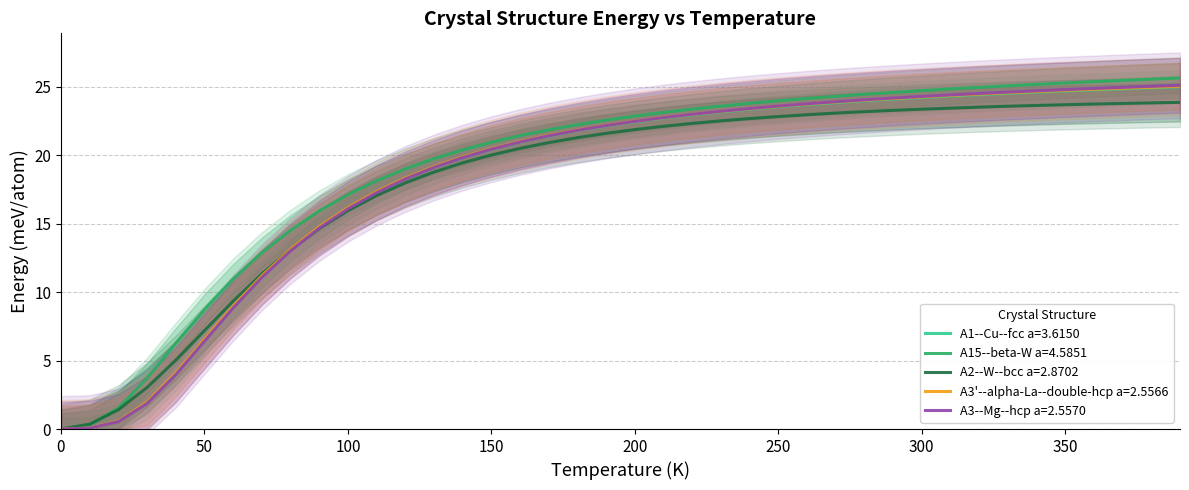

True or false: A3'--alpha-La--double-hcp a=2.5566 and A2--W--bcc a=2.8702 intersect in this chart.

True